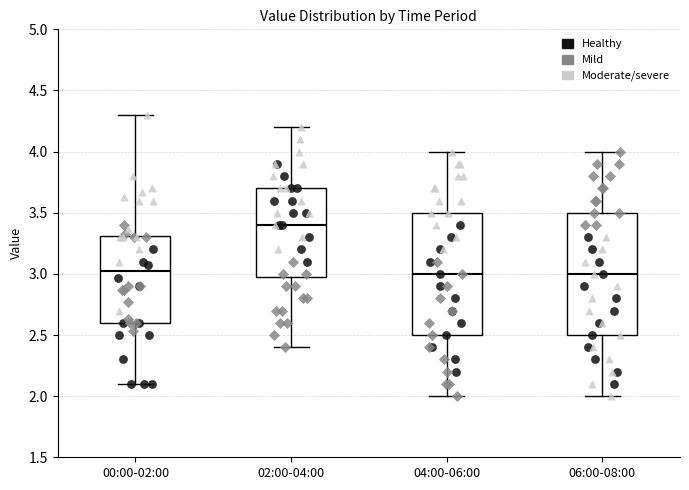

Reading left to right, transcribe this box plot: for each box, give where its median line is, the range the box spans, and where its two whiskers end, as read against the y-axis. The values are not printed on the chart, so give them approximately, as read against the axis.

00:00-02:00: median 3.0, box 2.6 to 3.3, whiskers 2.1 to 4.3
02:00-04:00: median 3.4, box 3.0 to 3.7, whiskers 2.4 to 4.2
04:00-06:00: median 3.0, box 2.5 to 3.5, whiskers 2.0 to 4.0
06:00-08:00: median 3.0, box 2.5 to 3.5, whiskers 2.0 to 4.0